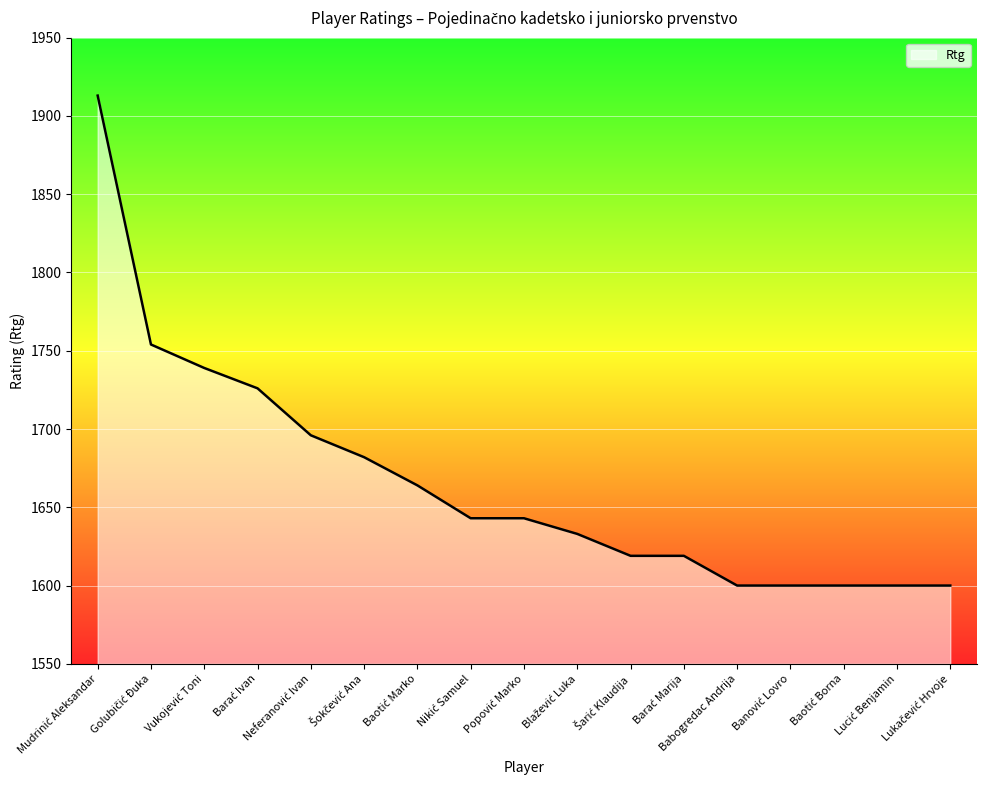

What is the greatest value displayed?

1913